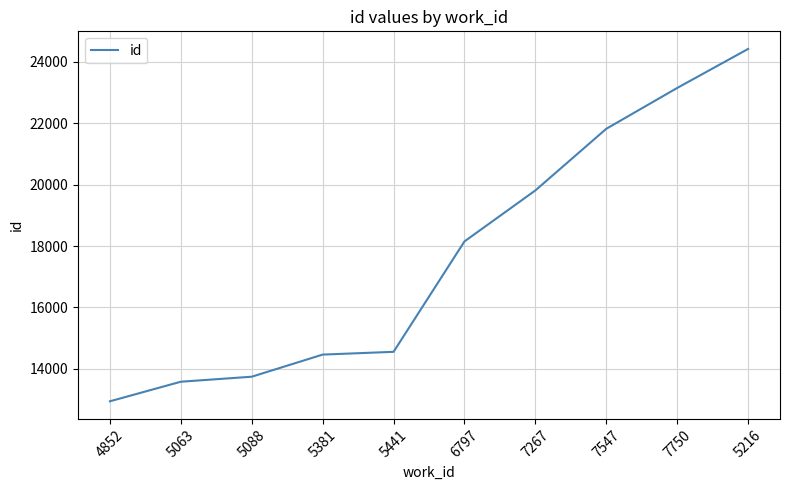

At which category does the chart reach its minimum across all series?

4852